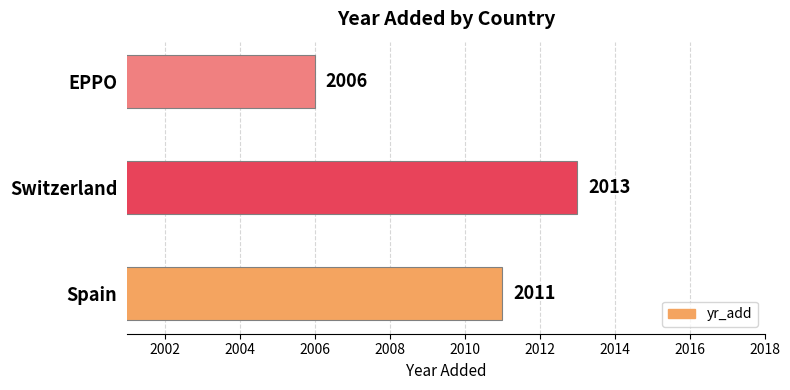

What is the smallest value displayed?

2006